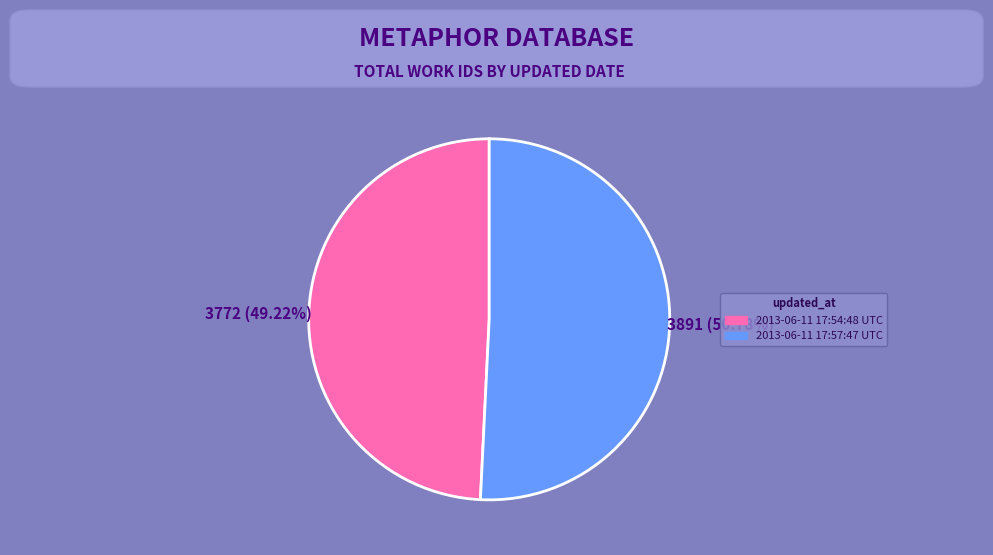

What percentage is NOT represented by 2013-06-11 17:54:48 UTC?

50.8%